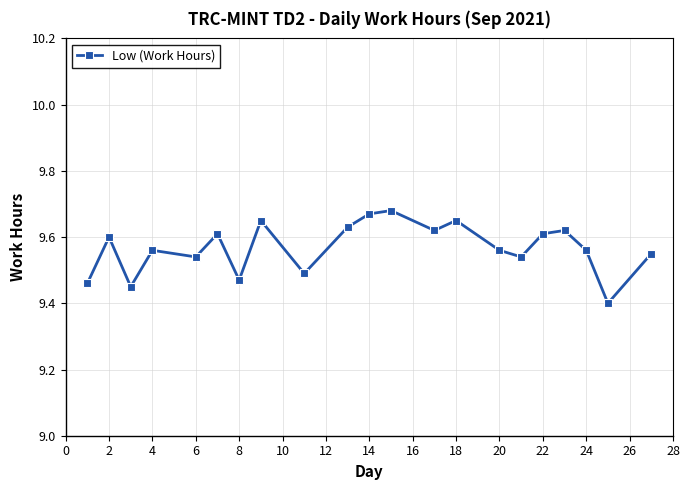

True or false: the data has more than 2 interior local peaks.

True